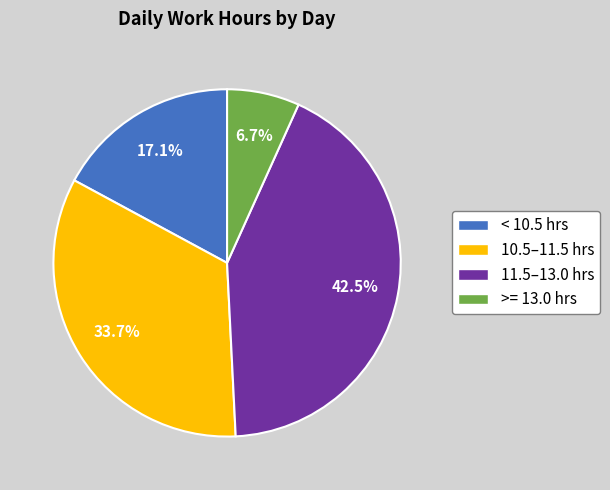

Approximately how many times larger is the value at 11.5–13.0 hrs compared to 10.5–11.5 hrs?

1.3